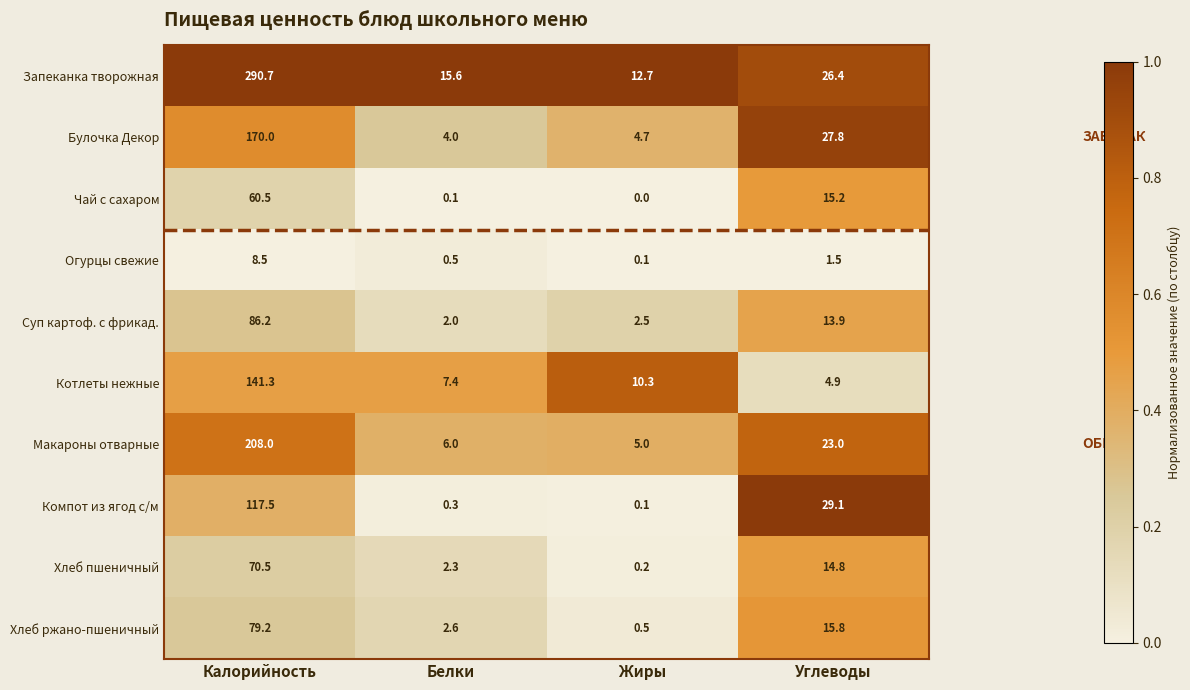

What is the total value across all series at Белки?

40.8